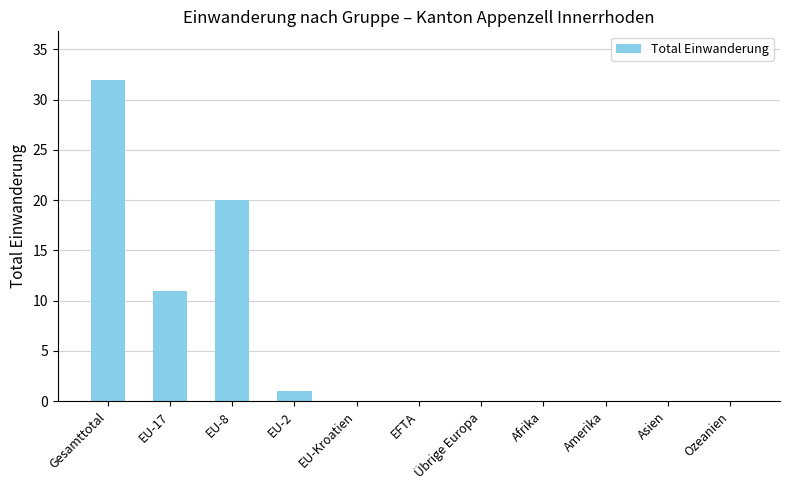

Where is the data nearest to the value 16?

EU-8